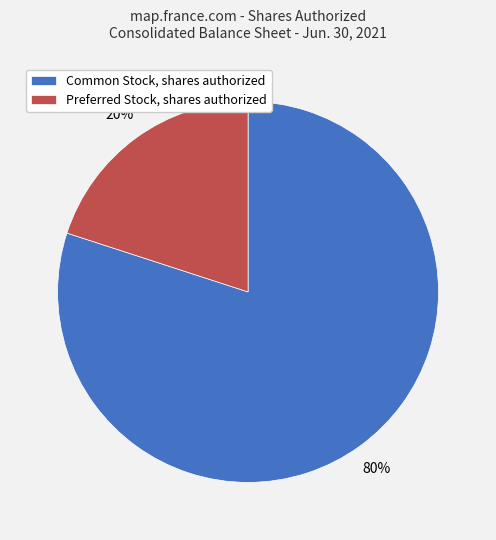

True or false: Common Stock, shares authorized accounts for 70% of the total.

False